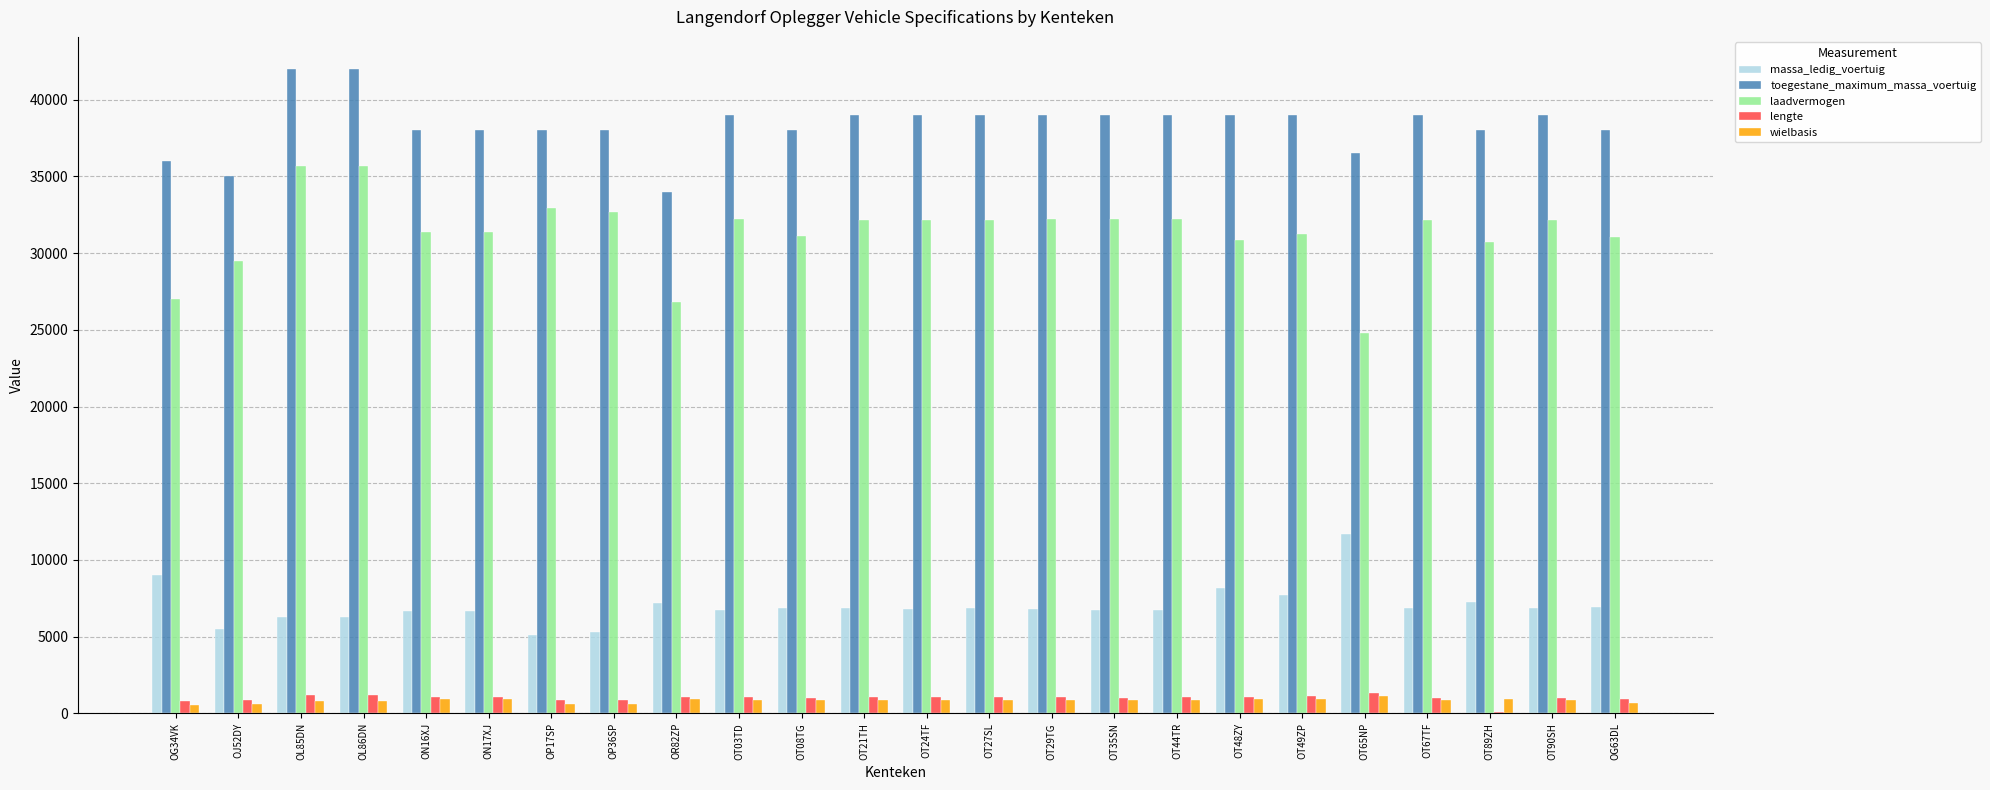

What is the maximum value shown in the chart?

42000